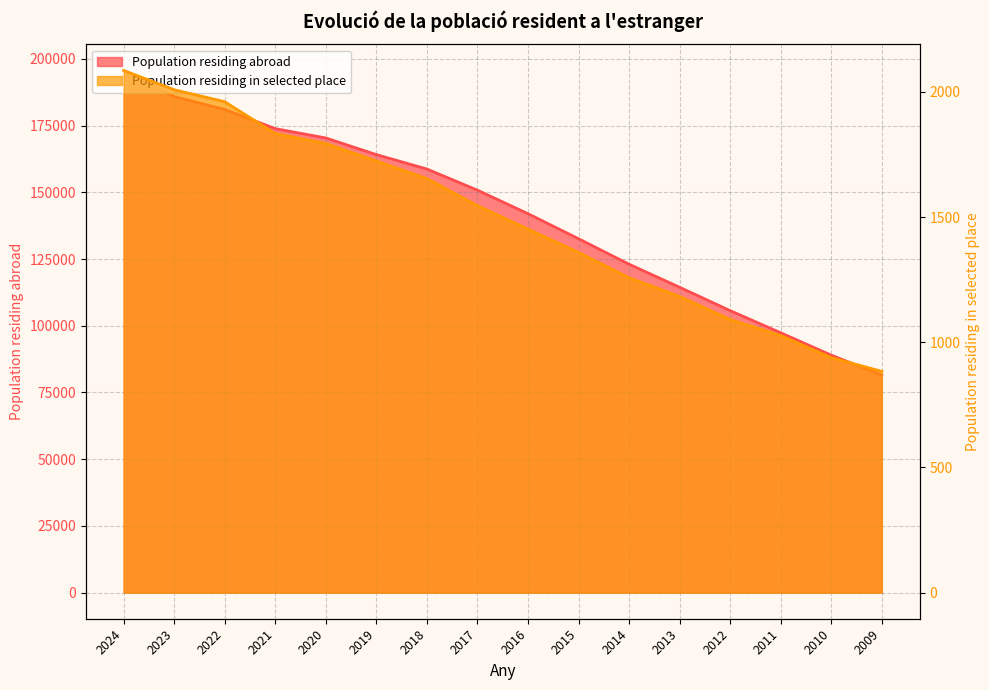

At which label does Population residing abroad first exceed 150790?

2024